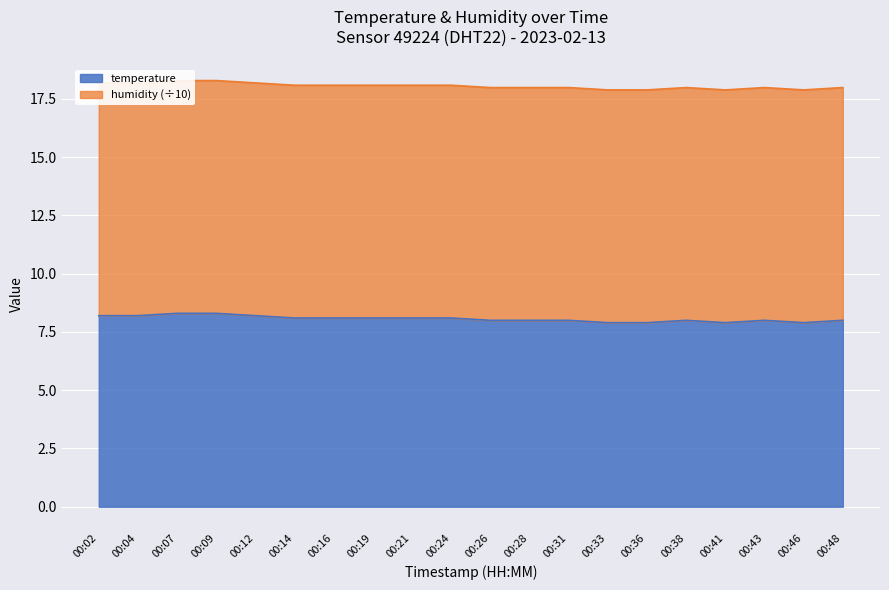

Reading left to right, transcribe all the data shown in this chart.

18.2	18.2	18.3	18.3	18.2	18.1	18.1	18.1	18.1	18.1	18.0	18.0	18.0	17.9	17.9	18.0	17.9	18.0	17.9	18.0